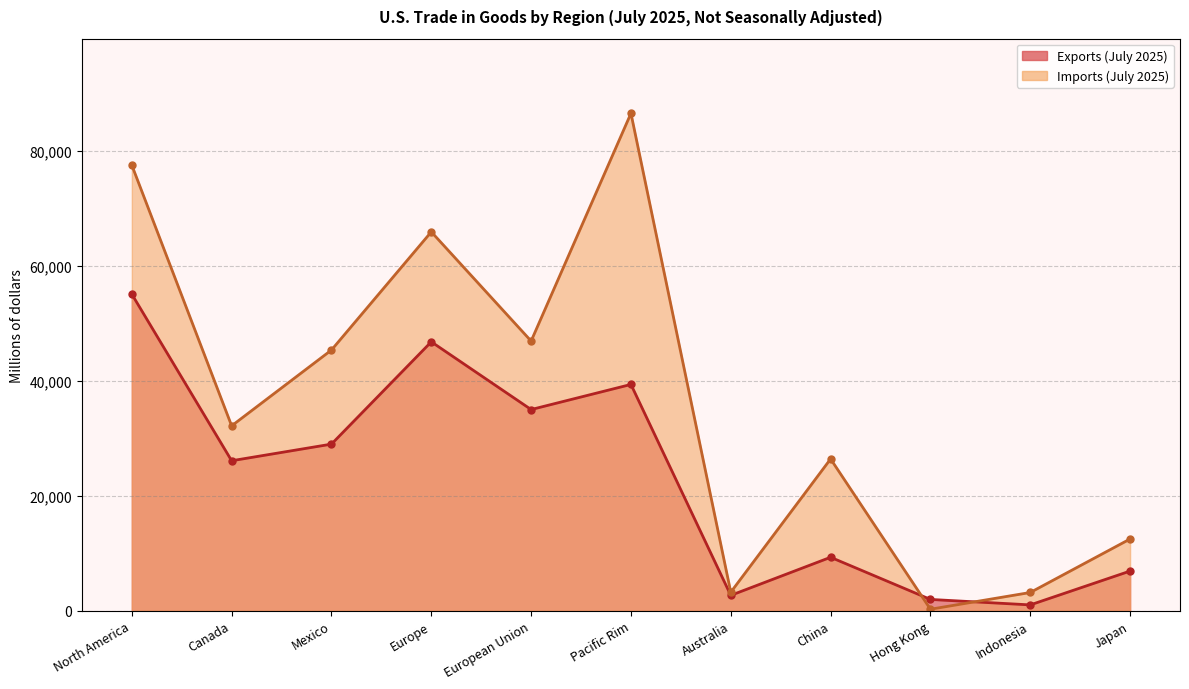

Which series has the widest spread of values?

Imports (July 2025)